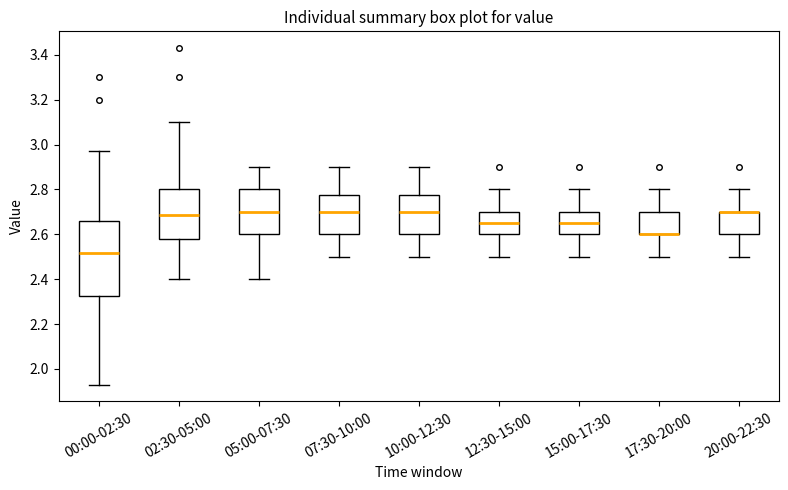

Comparing the boxes themselves (not the whiskers), which one is the tallest?

00:00-02:30